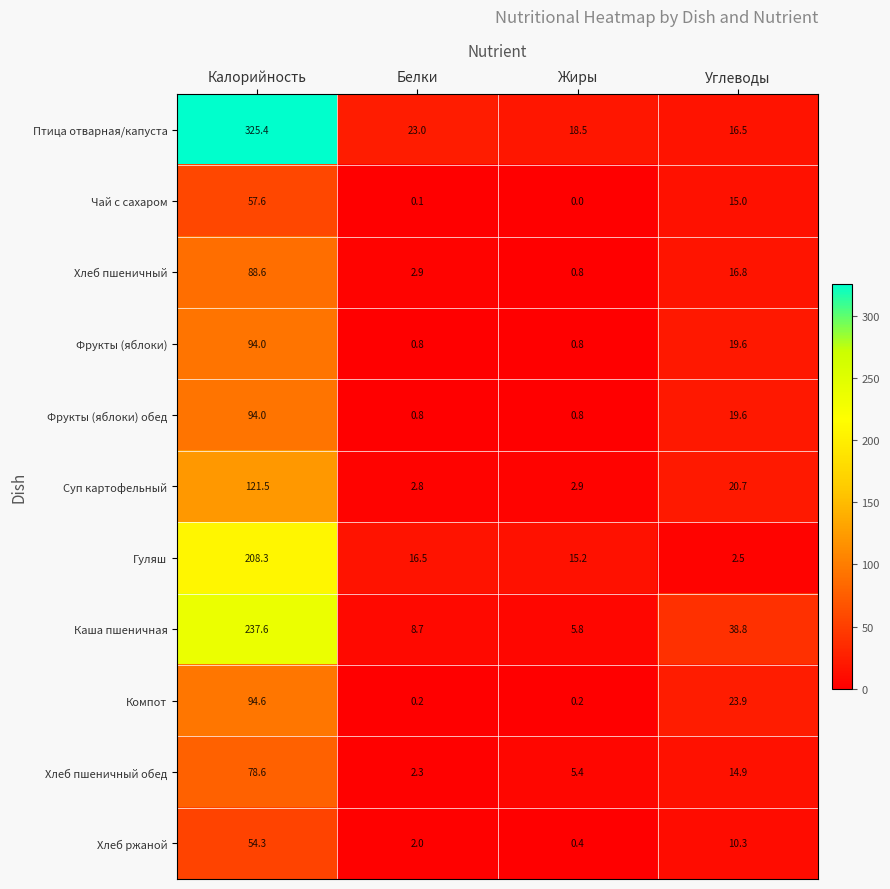

Which label corresponds to the largest value in the chart?

Калорийность